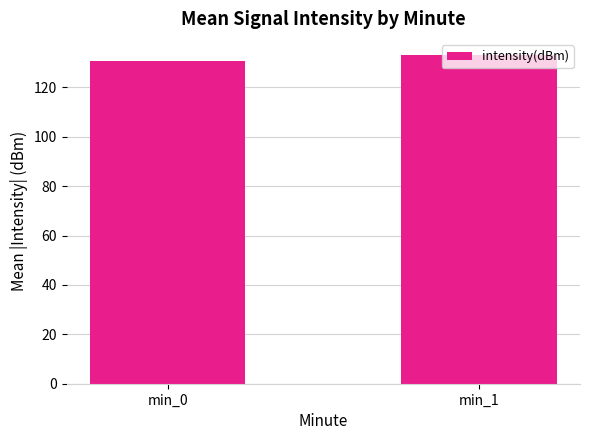

What is the change in value from min_0 to min_1?

+2.4